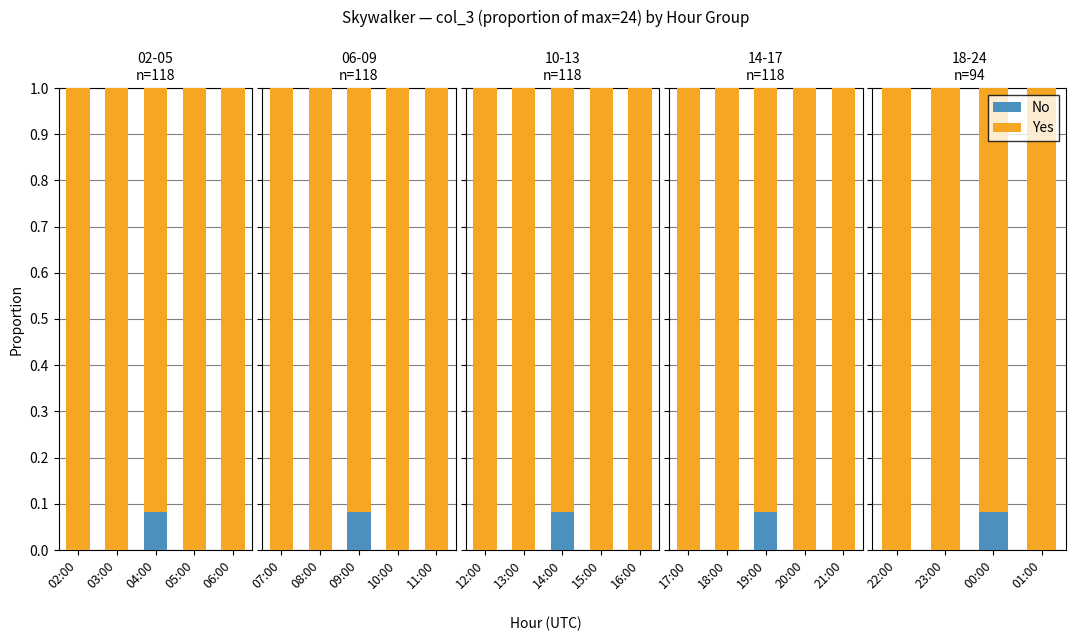

Which series has the largest total across all categories?

Yes